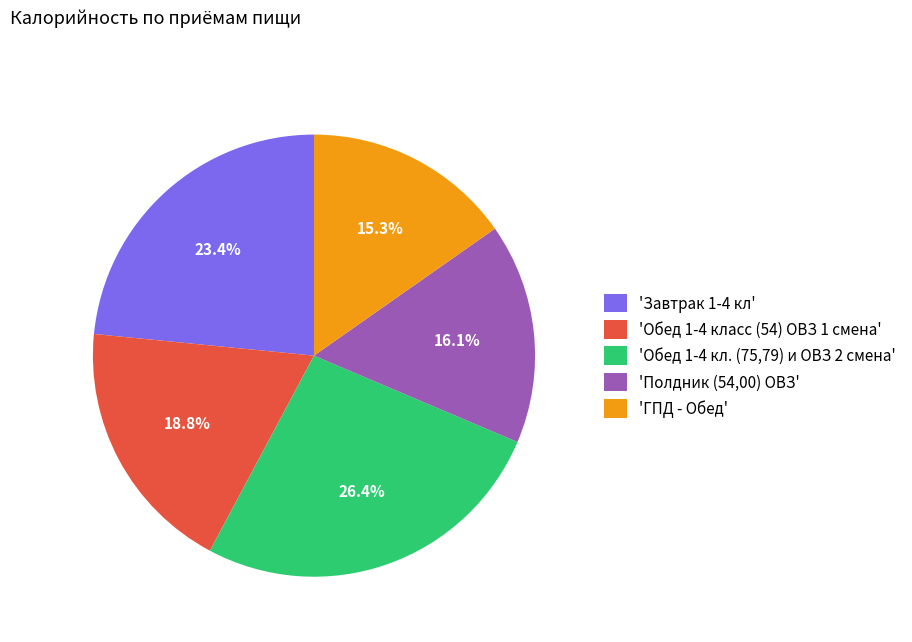

To the nearest percent, what is the difference between the largest and smallest slice percentages?

11%